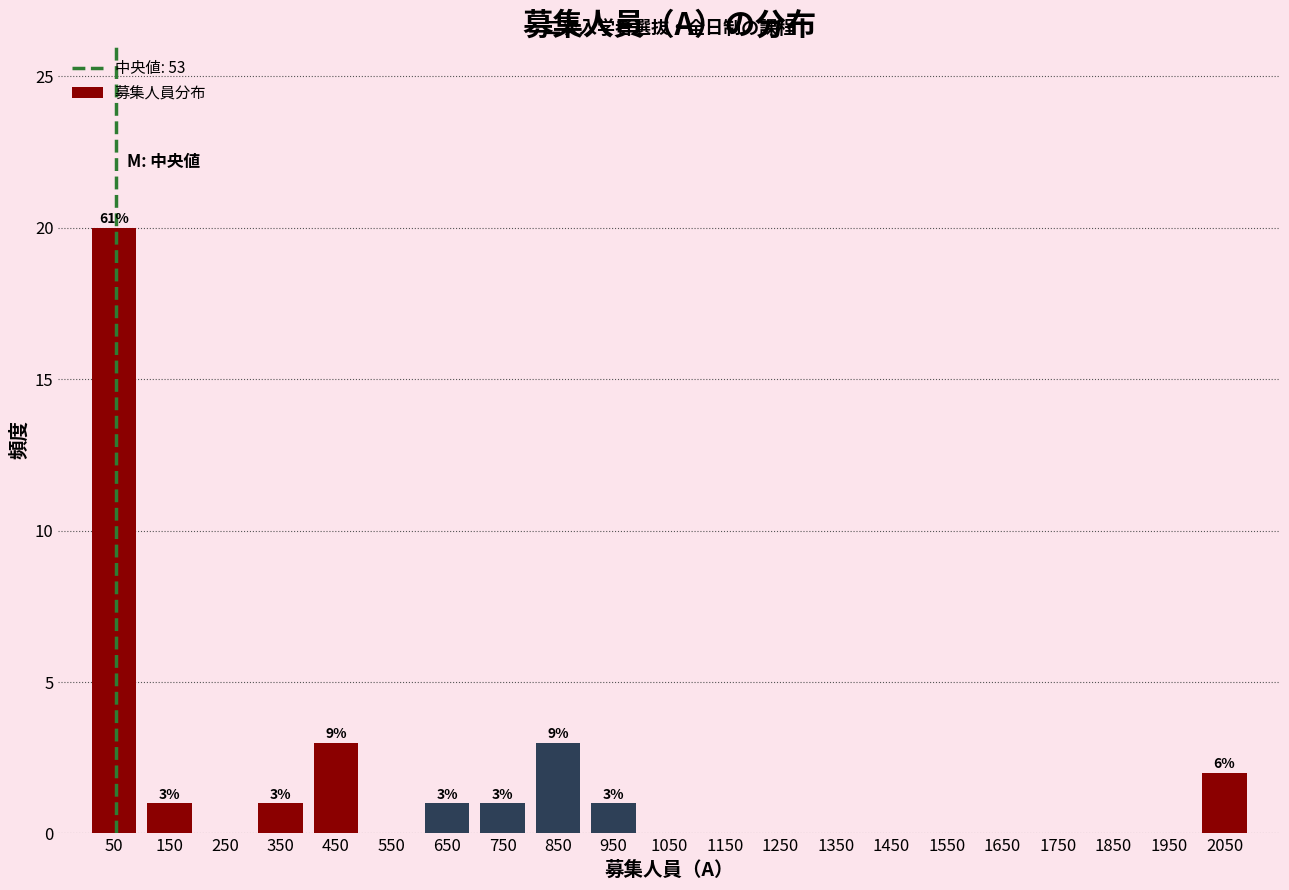

Which range on the x-axis has the tallest bar?

0 to 100